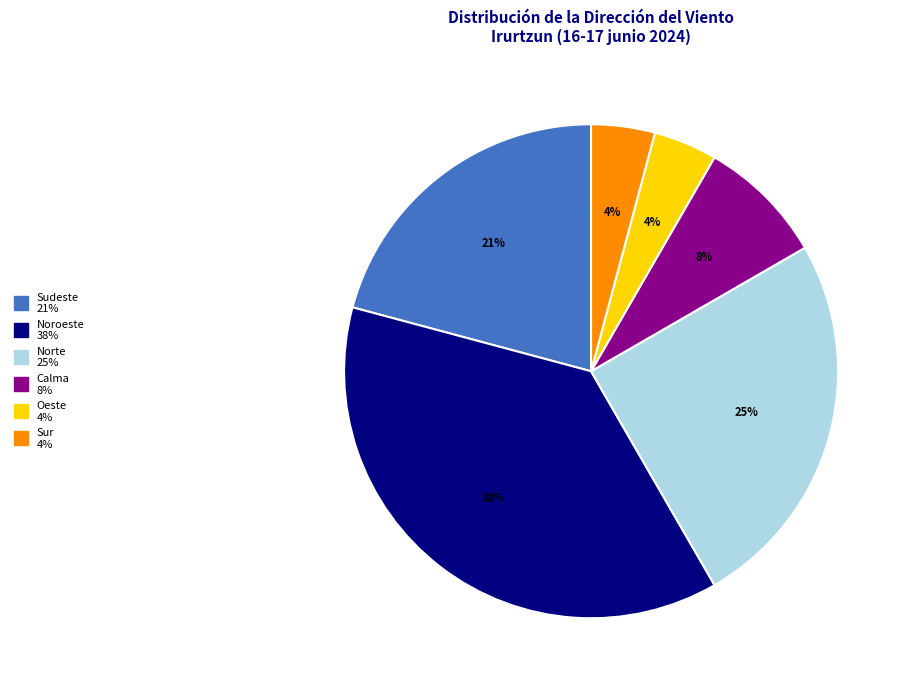

Does any single category account for the majority?

No